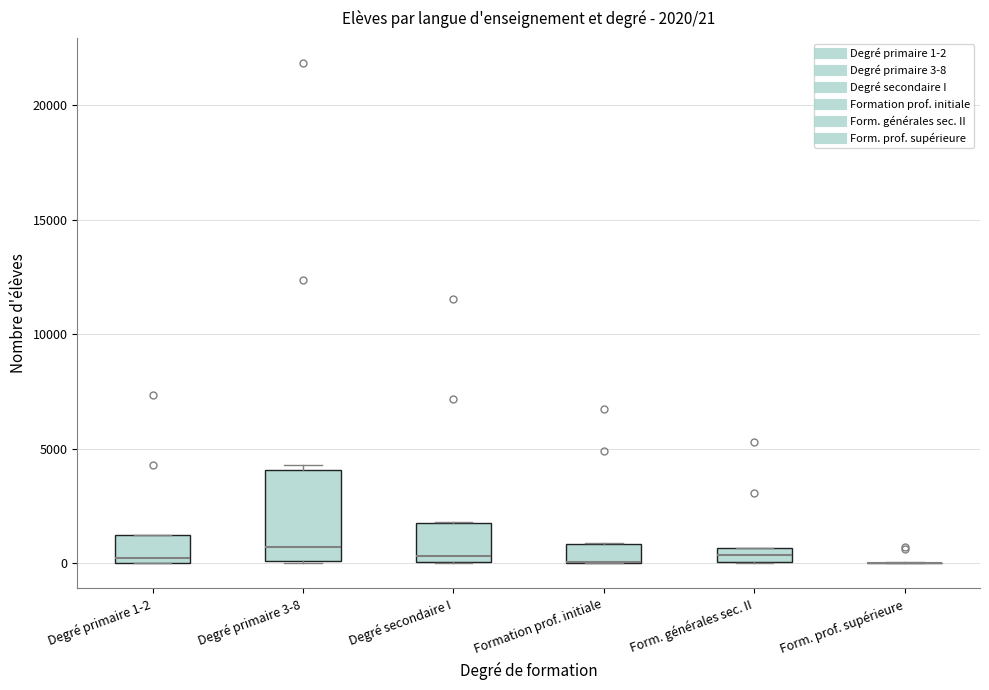

Which box is the tallest, from its lower edge to its upper edge?

Degré primaire 3-8